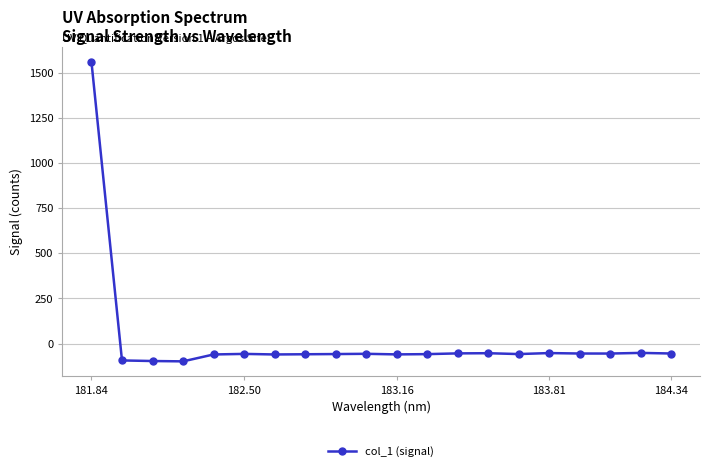

What is the value of the 16th point from the left?

-52.8